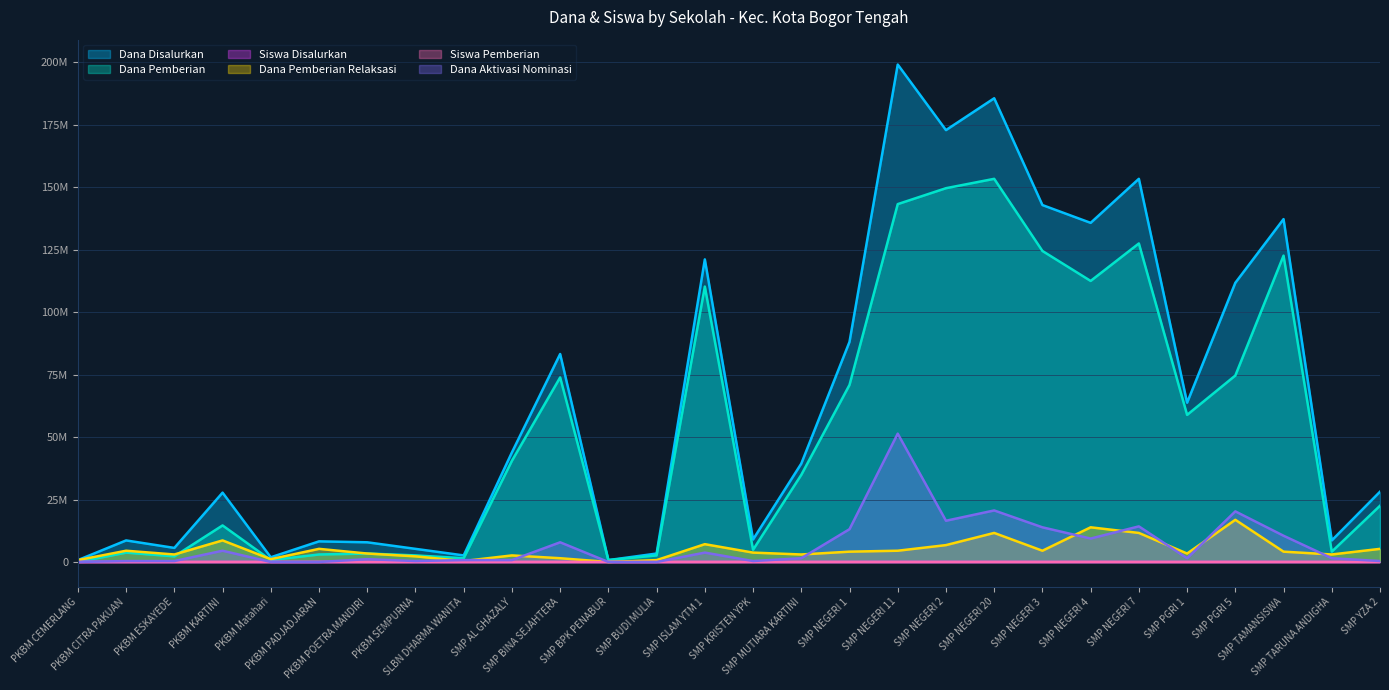

What is the value of the Siswa Pemberian point at the 19th from the left?

239